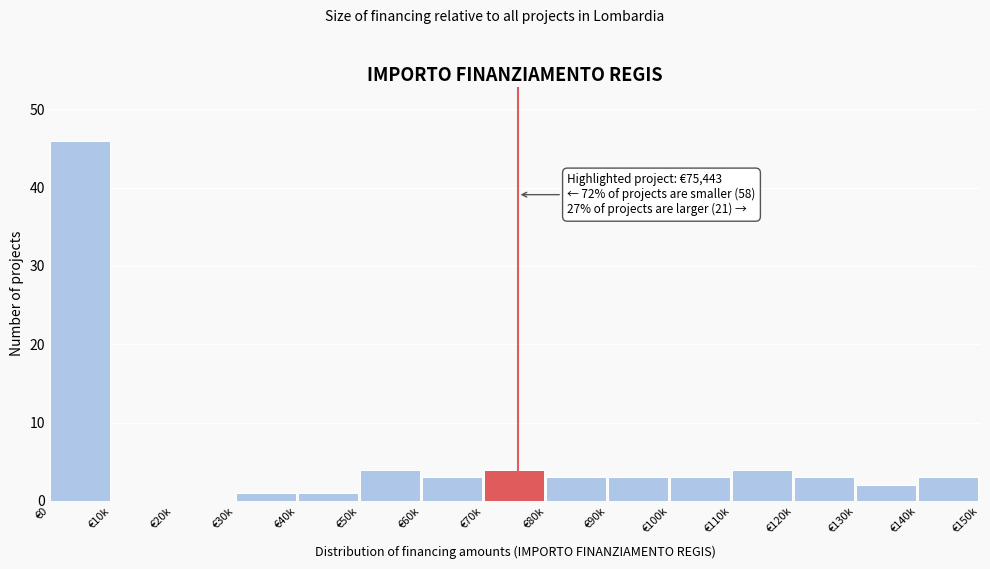

Reading left to right, what are all the values shown in this chart?

€0=46	€10k=0	€20k=0	€30k=1	€40k=1	€50k=4	€60k=3	€70k=4	€80k=3	€90k=3	€100k=3	€110k=4	€120k=3	€130k=2	€140k=3